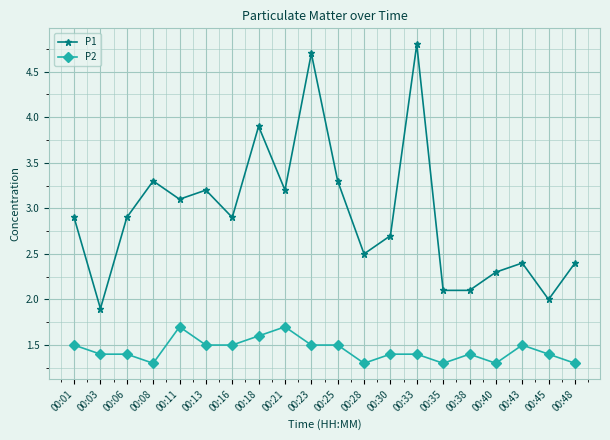

Does the chart display data point markers on the line(s)?

Yes